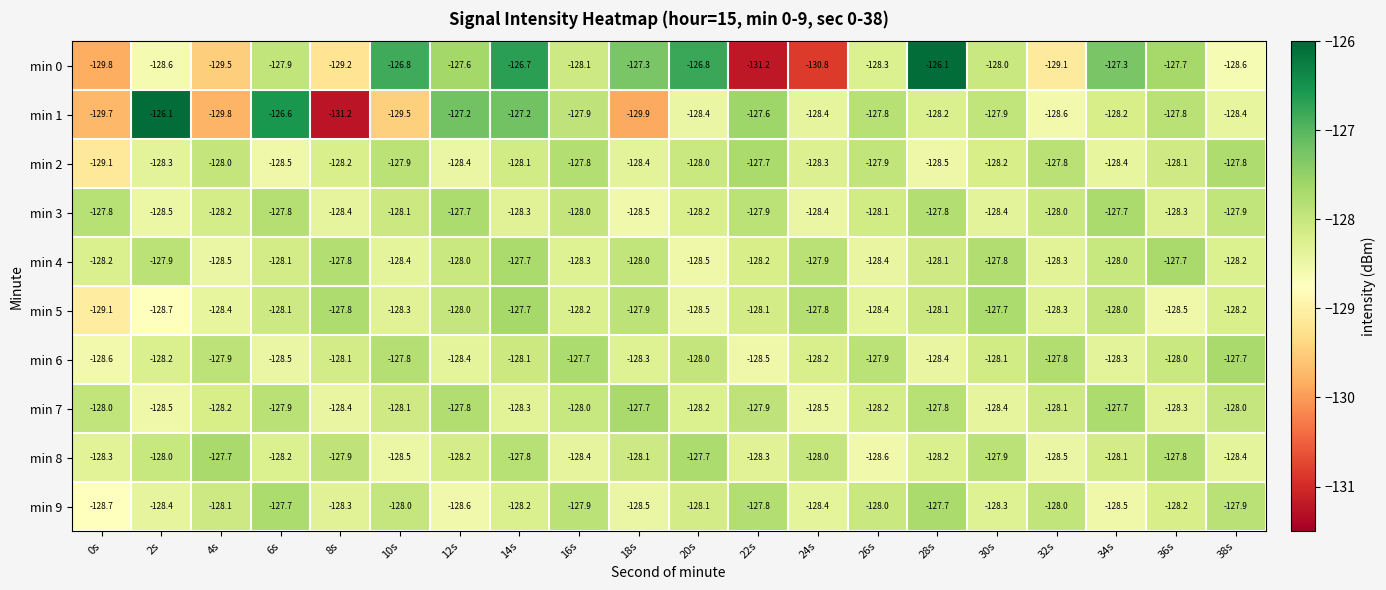

What is the average value of the min 3 series?

-128.1